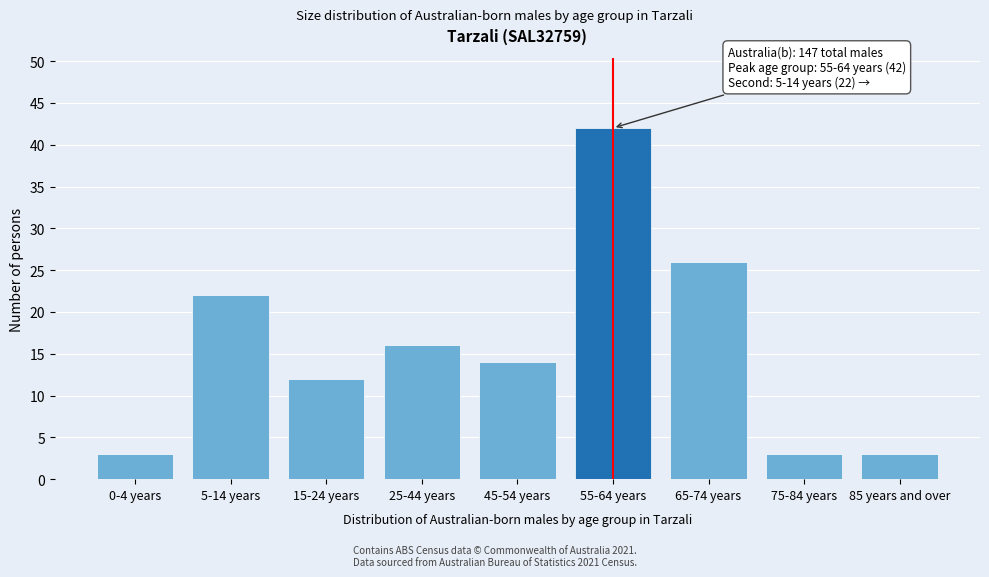

Reading left to right, transcribe all the data shown in this chart.

3	22	12	16	14	42	26	3	3